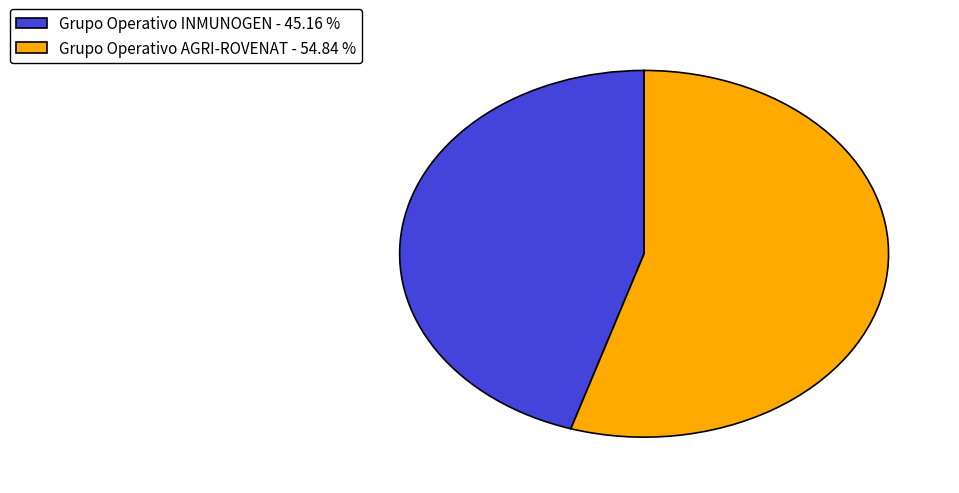

Which has a higher value, Grupo Operativo AGRI-ROVENAT - 54.84 % or Grupo Operativo INMUNOGEN - 45.16 %?

Grupo Operativo AGRI-ROVENAT - 54.84 %